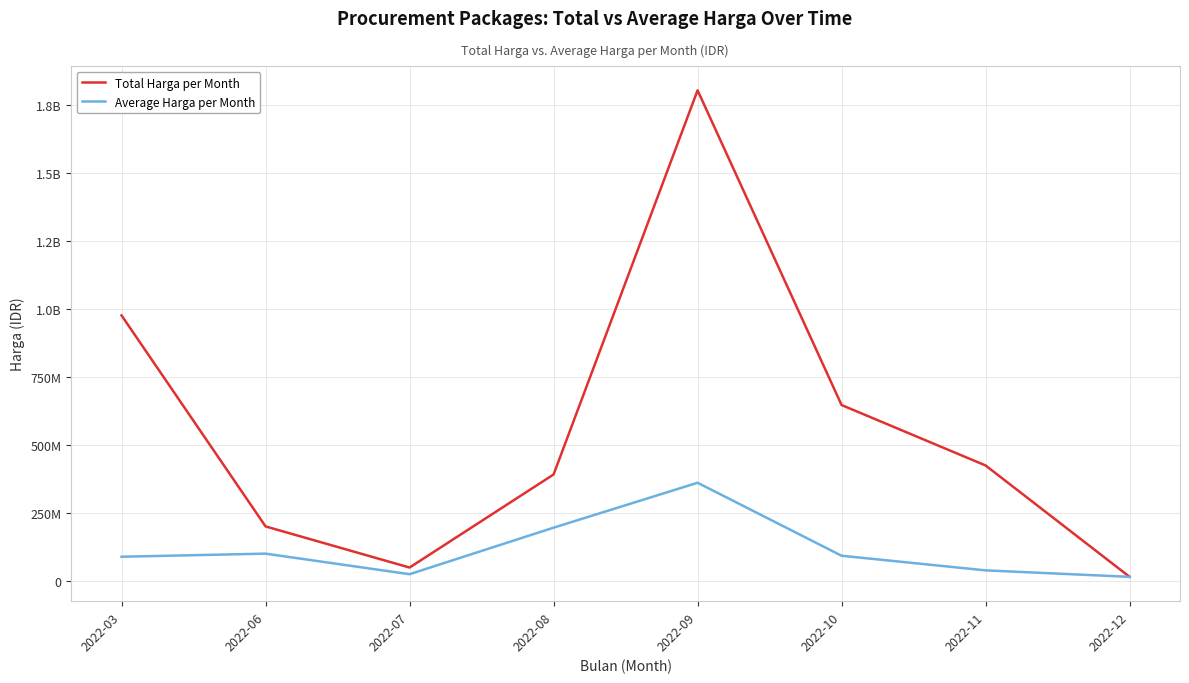

Does the chart have visible grid lines?

Yes